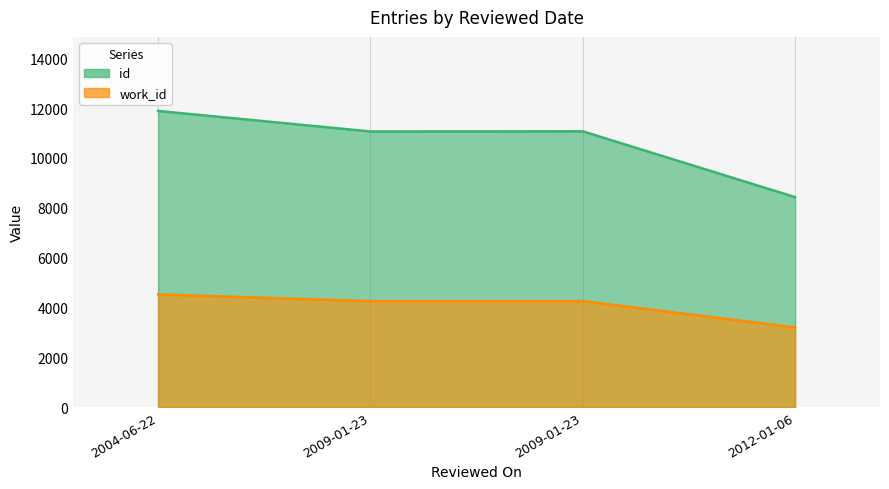

How many data points in work_id are less than 4253?

1